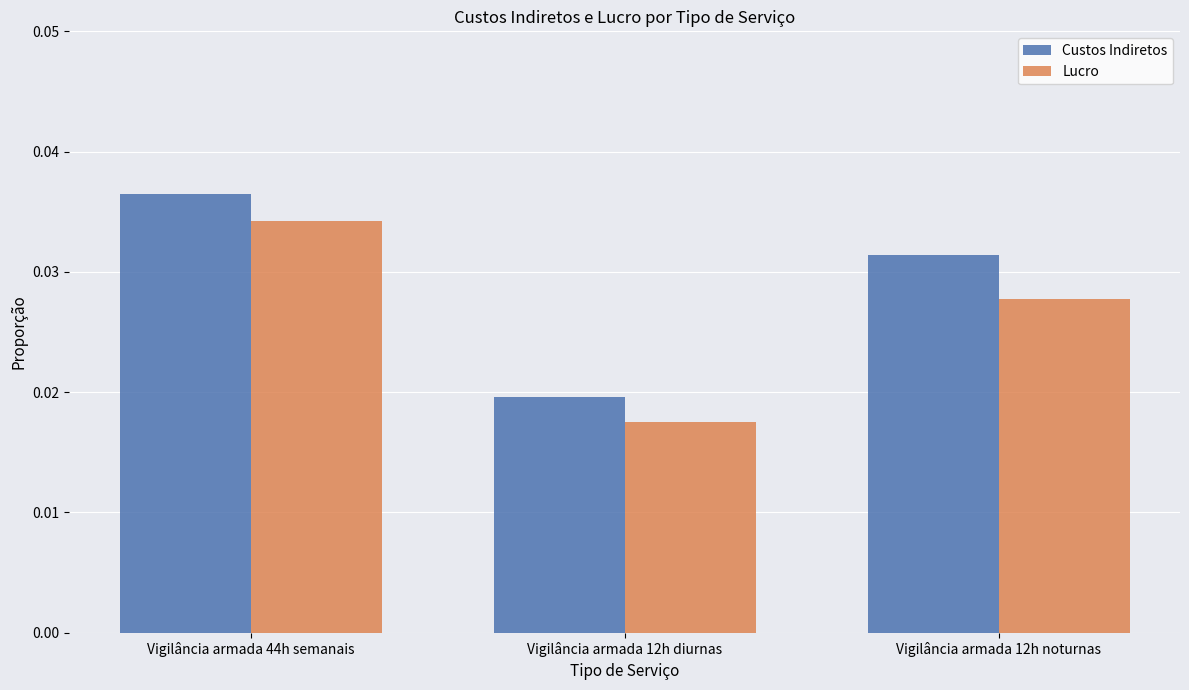

At which category is the sum across all series the highest?

Vigilância armada 44h semanais